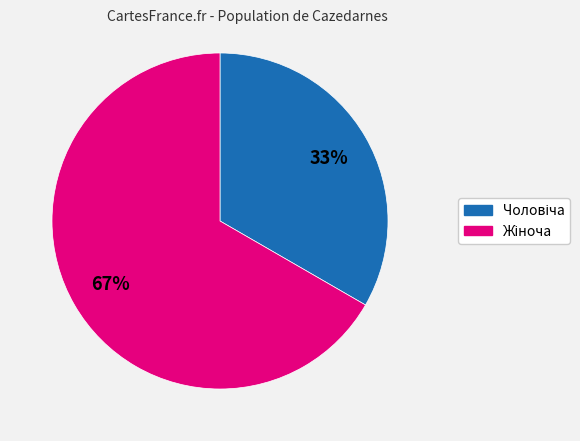

To the nearest percent, what is the average slice percentage?

50%